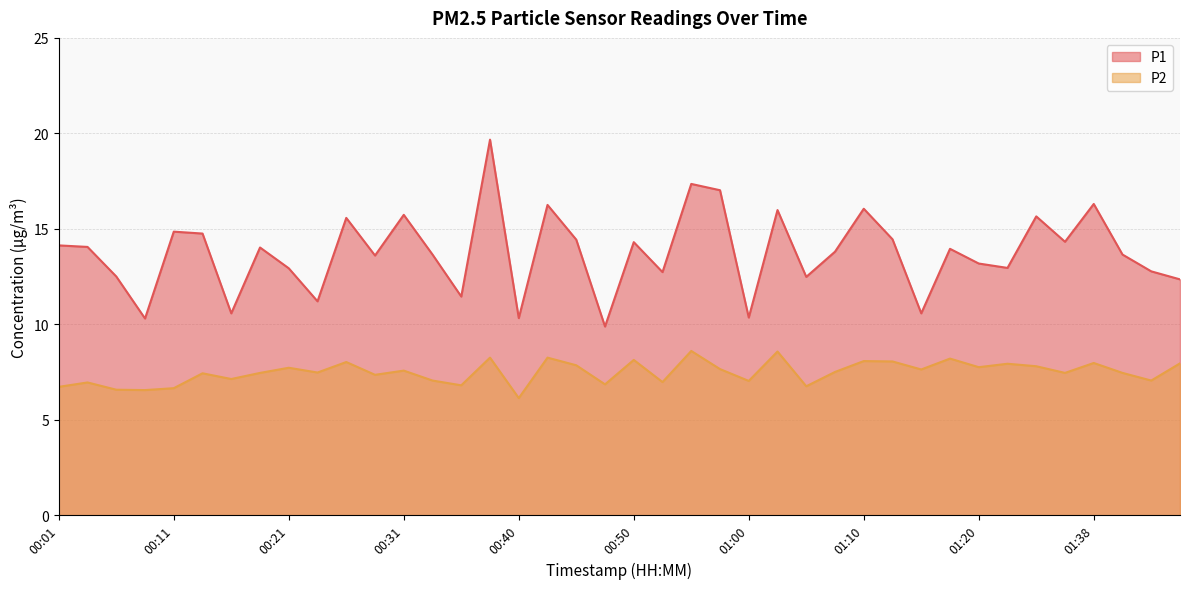

What is the greatest value displayed?

19.7